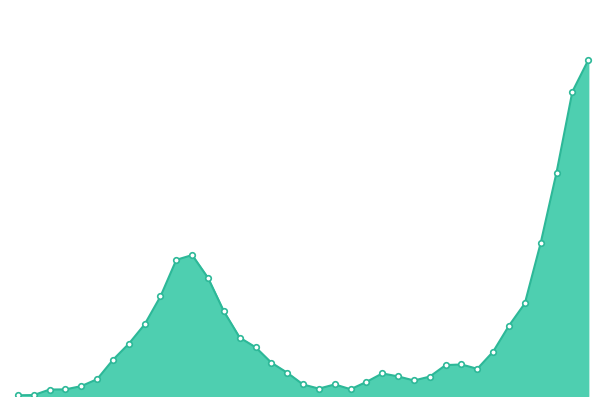

Where does the data first go above 1494?

2020-06-14